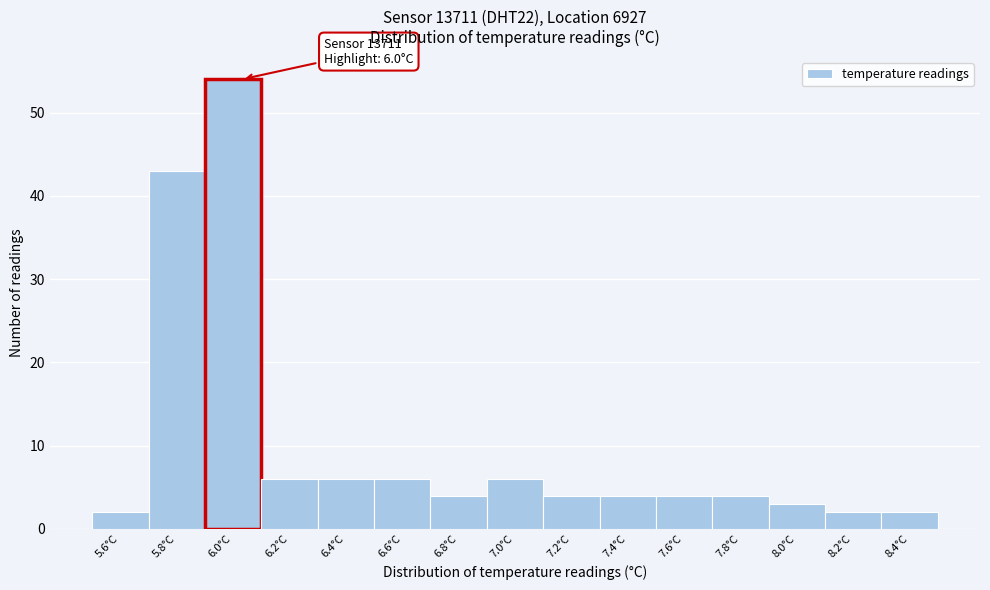

Reading right to left, extract all data points from this chart.

2	2	3	4	4	4	4	6	4	6	6	6	54	43	2